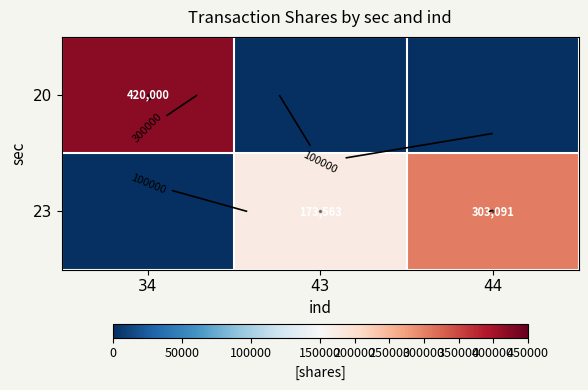

What is the difference between the maximum and minimum values in the 20 series?

420000